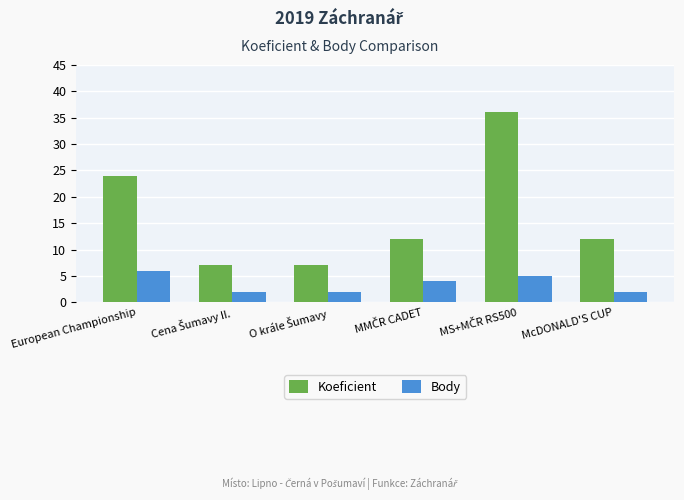

At how many categories does at least one series exceed 23?

2